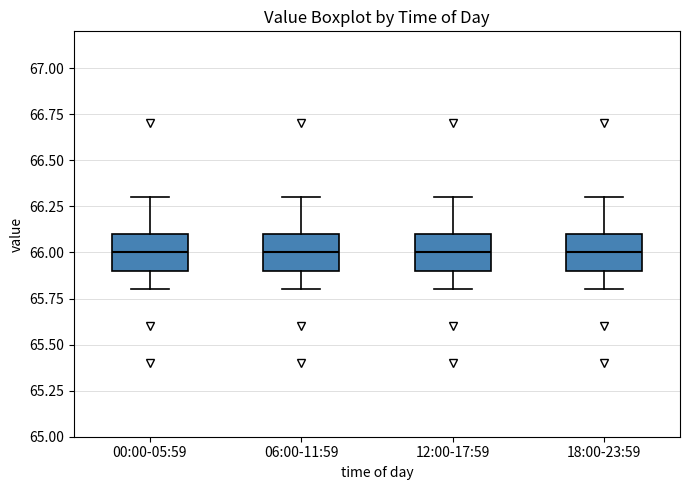

Where does the upper whisker of the box for 18:00-23:59 end on the y-axis? The values are not printed on the chart, so give them approximately, as read against the axis.

66.3